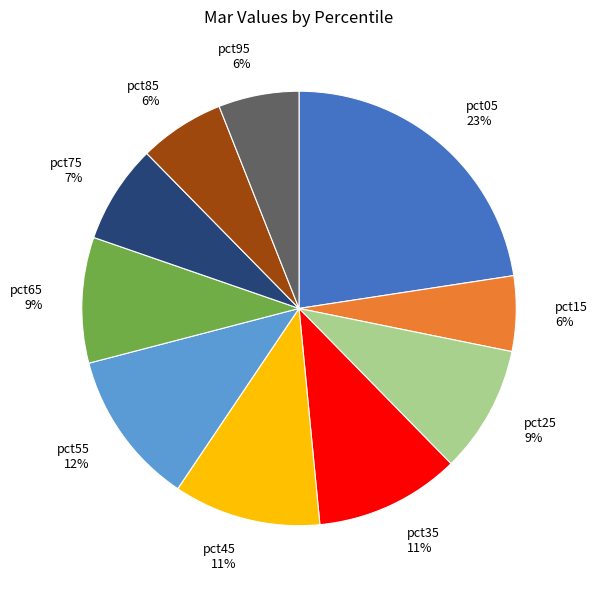

To the nearest percent, what is the average slice percentage?

10%